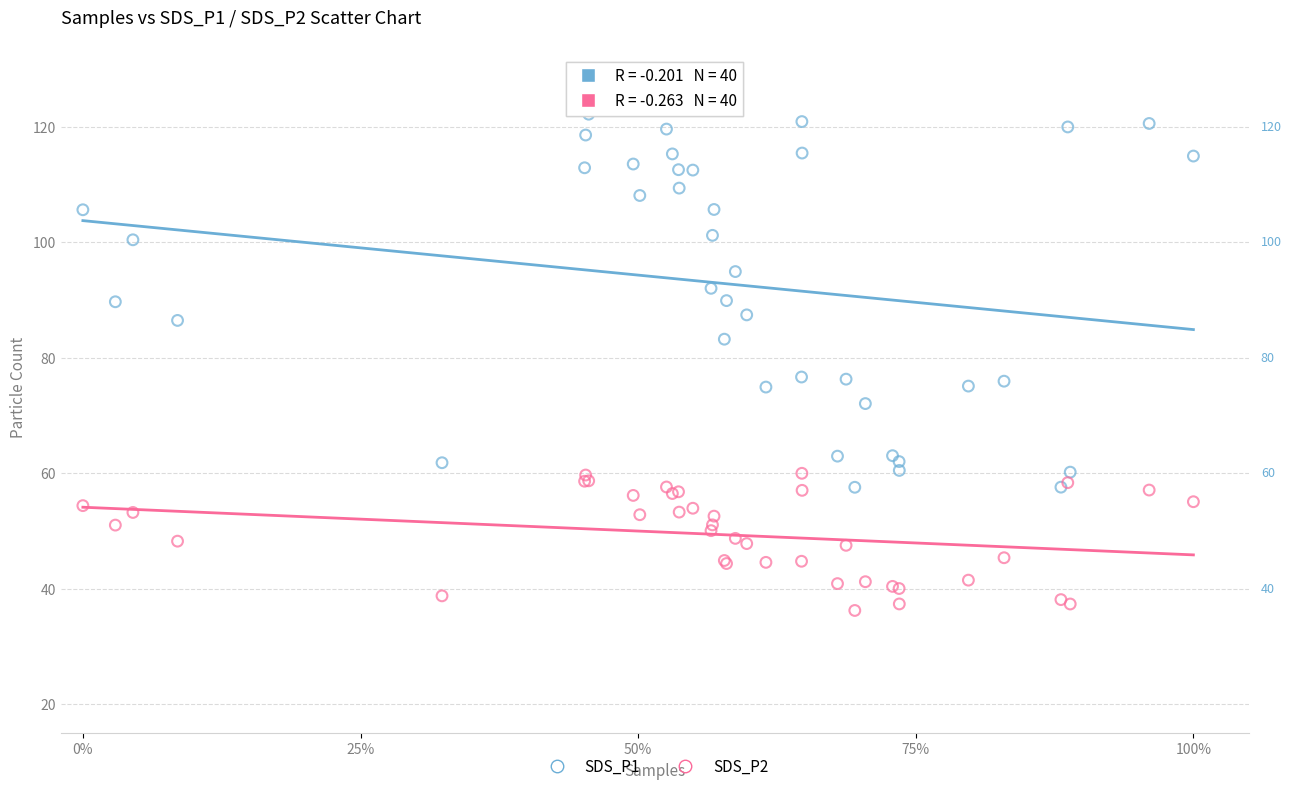

Which series contains the highest Y value?

SDS_P1